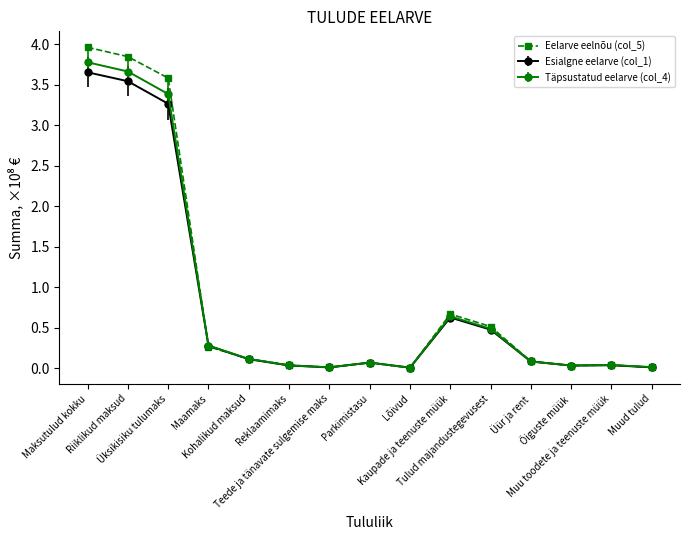

Which series has the largest range (max minus min)?

Eelarve eelnõu (col_5)